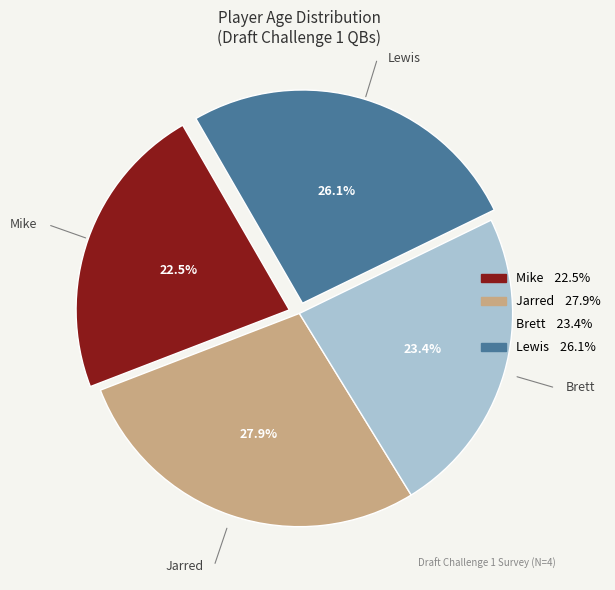

Which slice is the largest?

Jarred